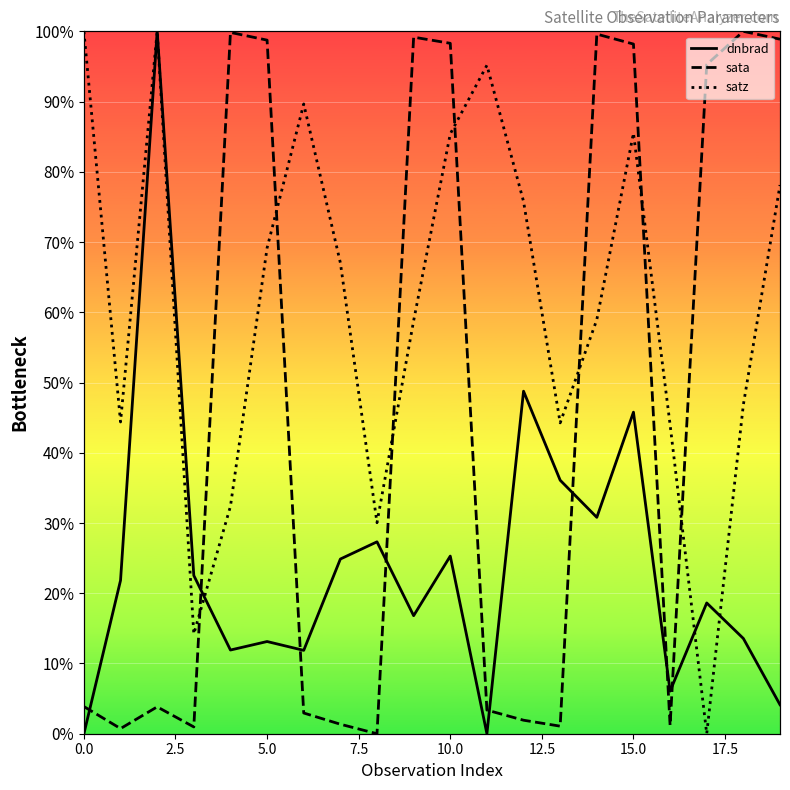

The value of dnbrad at 17.5 is 5.7. True or false?

False